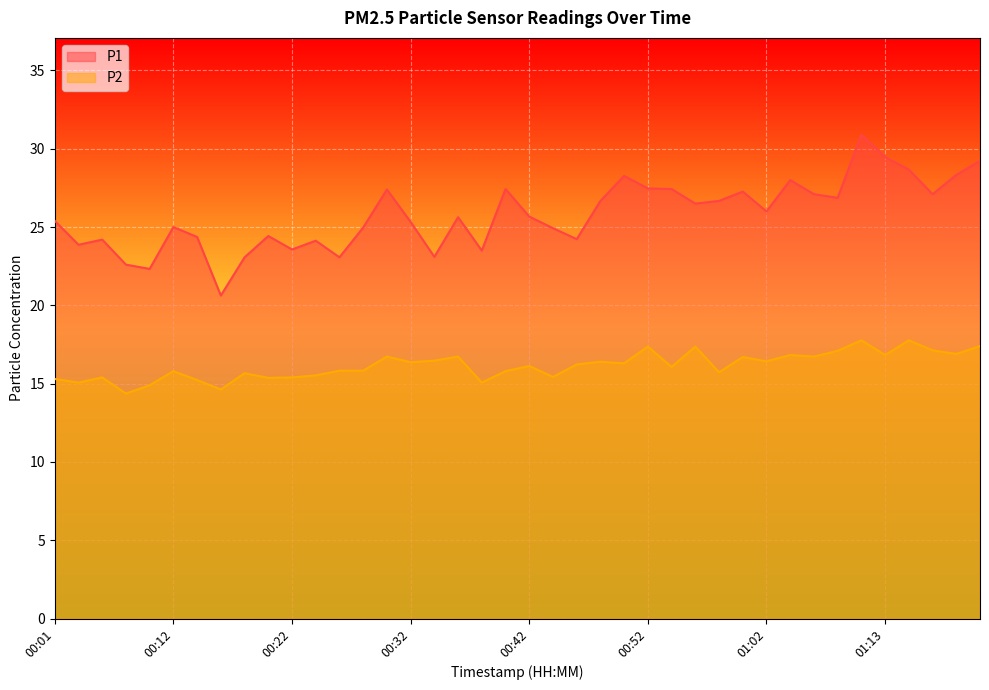

List the labels in order of P1 value, smallest first.

00:16, 00:10, 00:08, 00:18, 00:26, 00:34, 00:38, 00:22, 00:03, 00:24, 00:06, 00:46, 00:14, 00:20, 00:44, 00:28, 00:12, 00:32, 00:01, 00:36, 00:42, 01:02, 00:56, 00:48, 00:58, 01:08, 01:06, 01:17, 01:00, 00:30, 00:40, 00:54, 00:52, 01:04, 00:50, 01:19, 01:15, 01:21, 01:13, 01:11